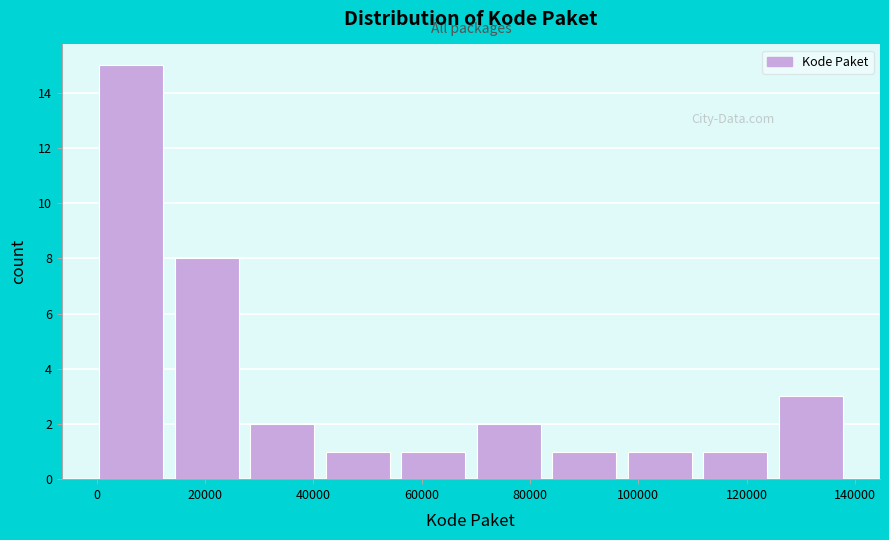

Reading left to right, transcribe this chart: for each bar, give the range it covers on the x-axis and its height. Neither the bar edges nor the heights are printed on the chart, so give them approximately, as read against the axes.

0 to 14000: 15
14000 to 28000: 8
28000 to 42000: 2
42000 to 56000: 1
56000 to 70000: 1
70000 to 84000: 2
84000 to 98000: 1
98000 to 112000: 1
112000 to 126000: 1
126000 to 140000: 3